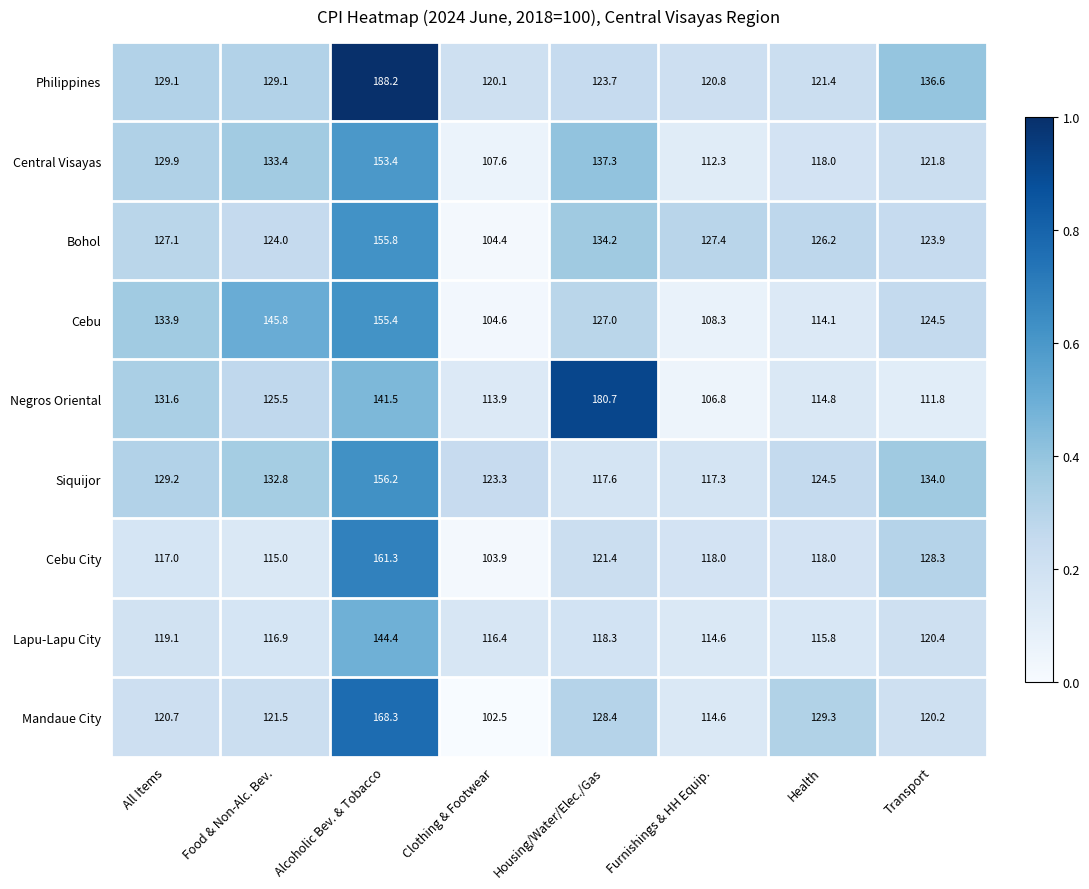

The value of Cebu City at Alcoholic Bev. & Tobacco is 161.3. True or false?

True